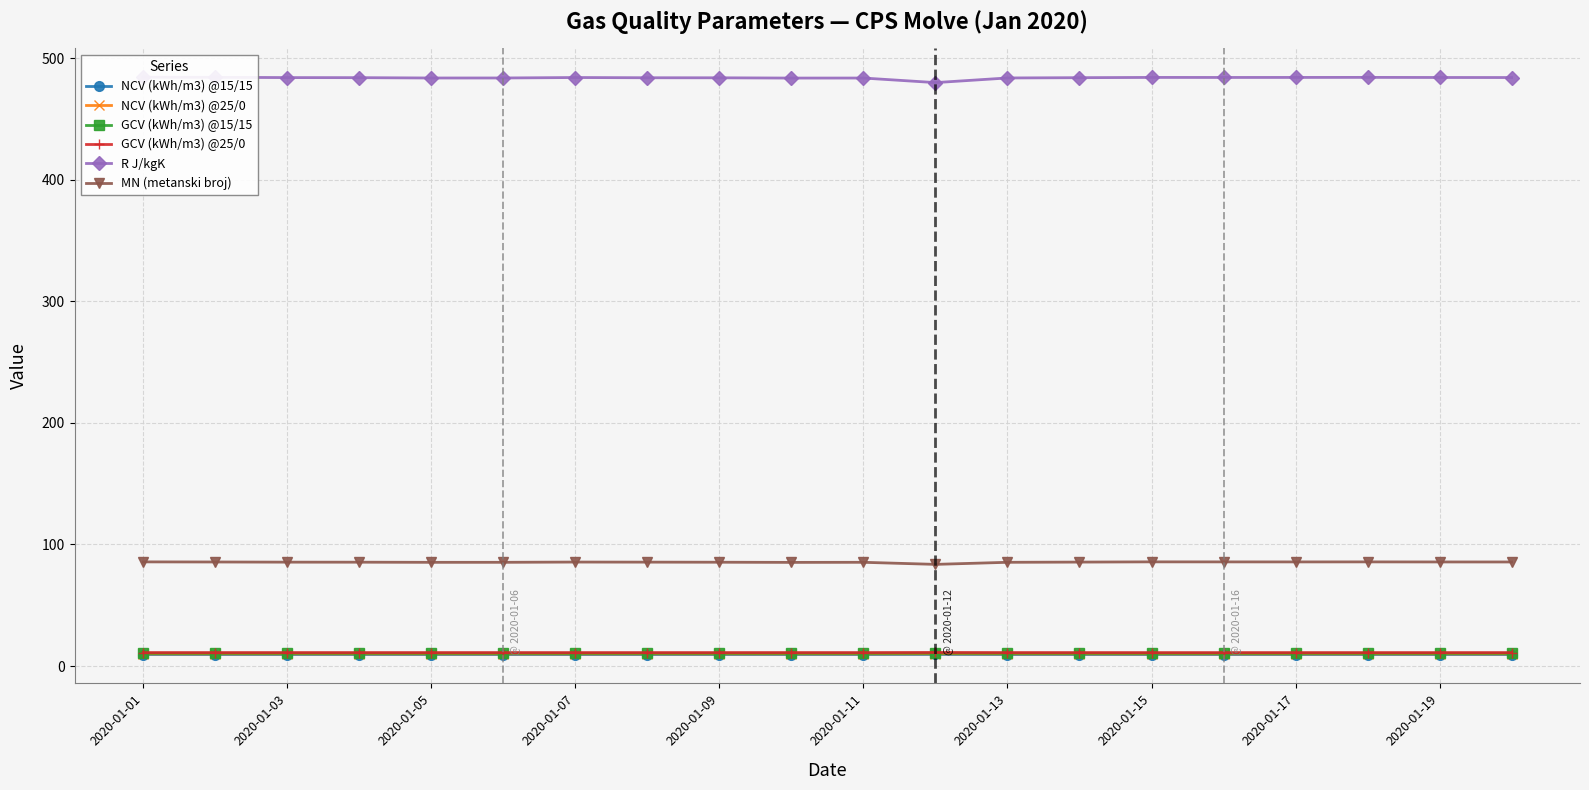

What is the value of the NCV (kWh/m3) @25/0 point at the 9th from the left?

10.0